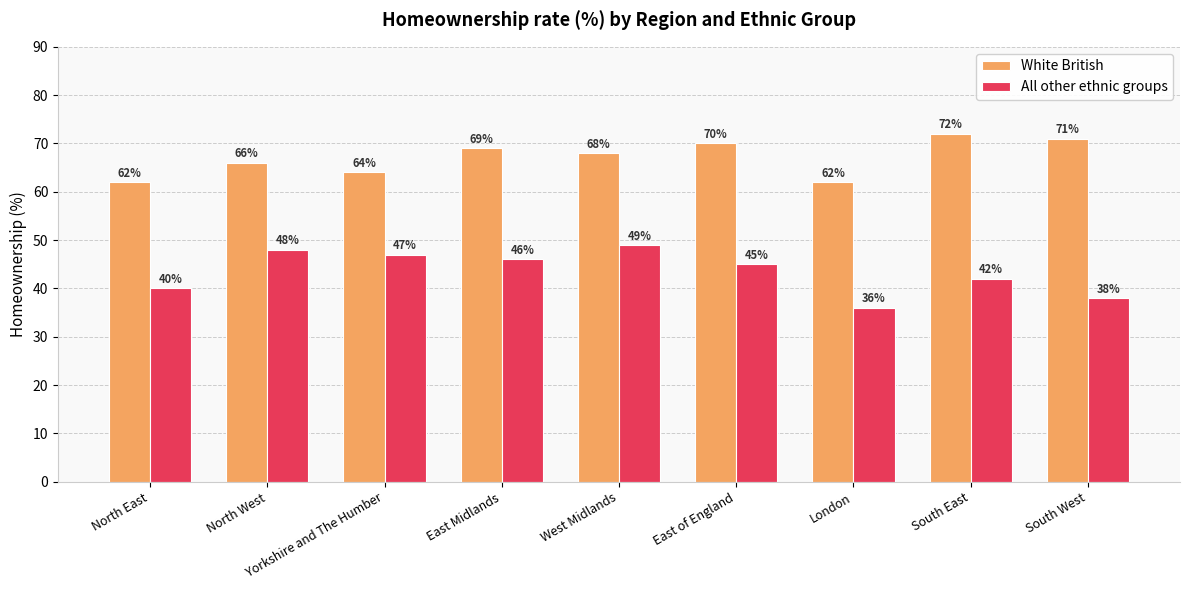

What is the highest value of the All other ethnic groups series?

49